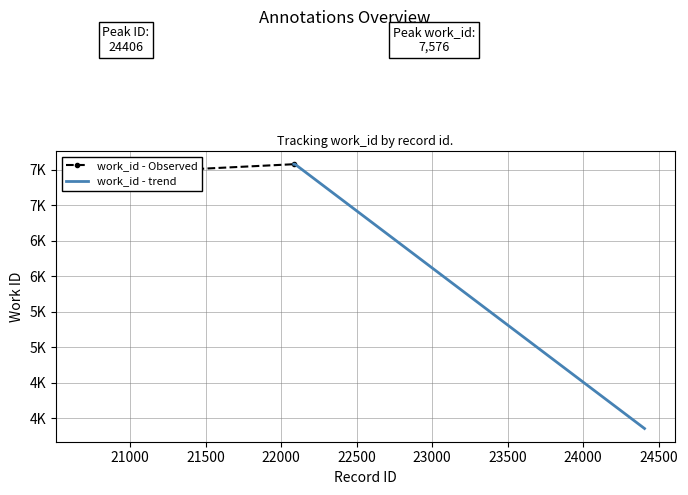

Reading left to right, extract all data points from this chart.

7440	7440	7443	7475	7476	7476	7496	7576	7576	3853